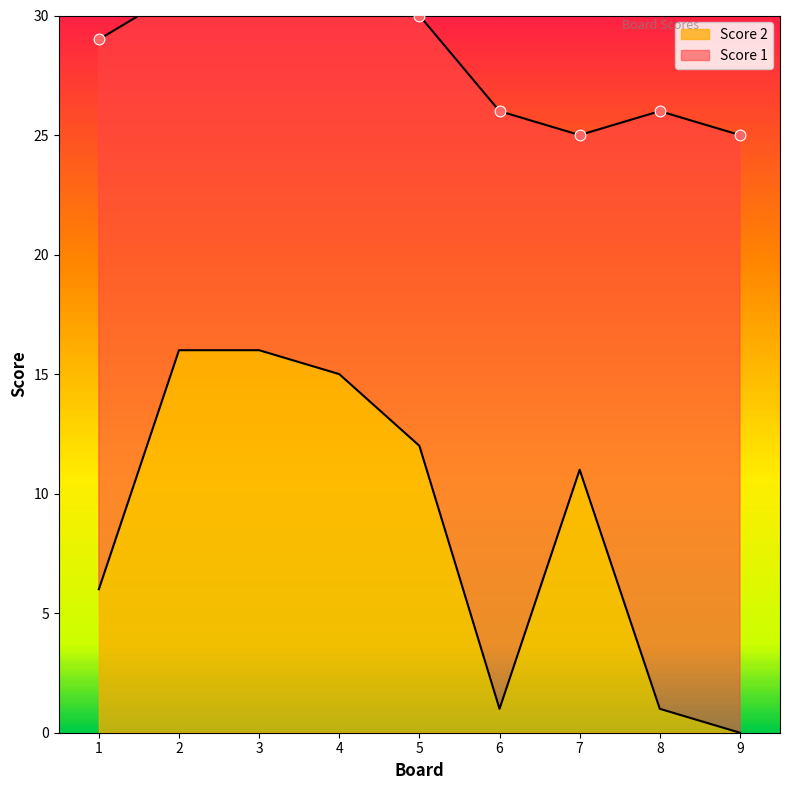

Approximately how many times larger is the value at 1 compared to 7?

0.5